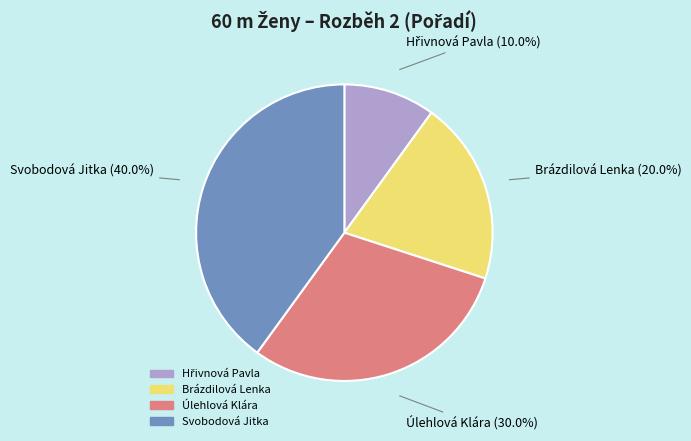

Is it true that Úlehlová Klára is 30% of the pie?

True